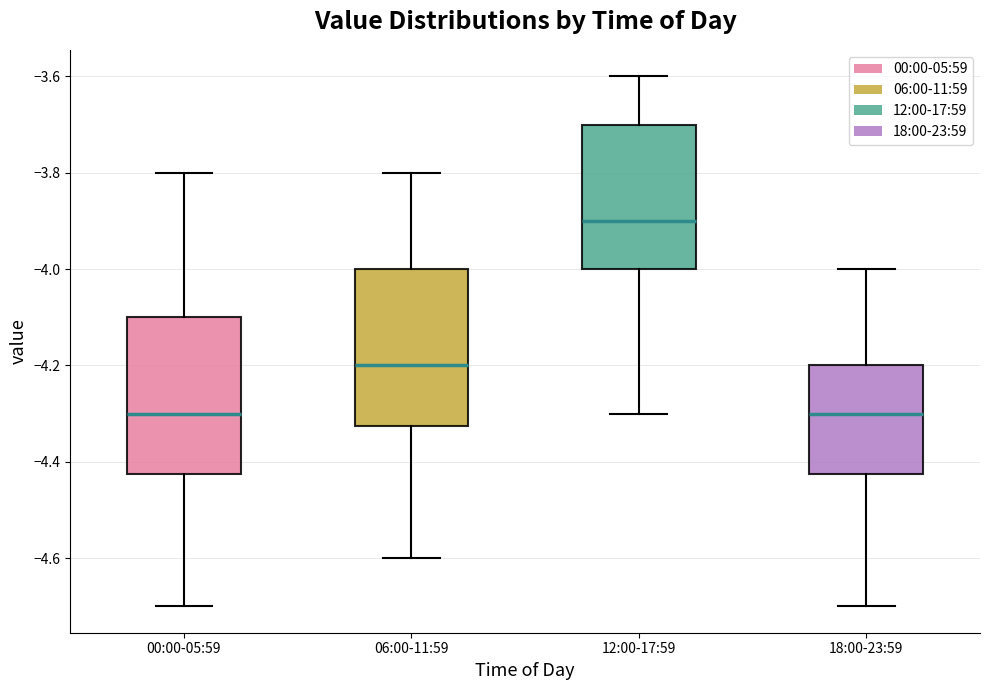

Reading left to right, read every box against the y-axis: the position of its median line, the range the box covers, and the ends of its whiskers. The values are not printed on the chart, so give them approximately, as read against the axis.

00:00-05:59: median -4.30, box -4.42 to -4.10, whiskers -4.70 to -3.80
06:00-11:59: median -4.20, box -4.32 to -4.00, whiskers -4.60 to -3.80
12:00-17:59: median -3.90, box -4.00 to -3.70, whiskers -4.30 to -3.60
18:00-23:59: median -4.30, box -4.42 to -4.20, whiskers -4.70 to -4.00